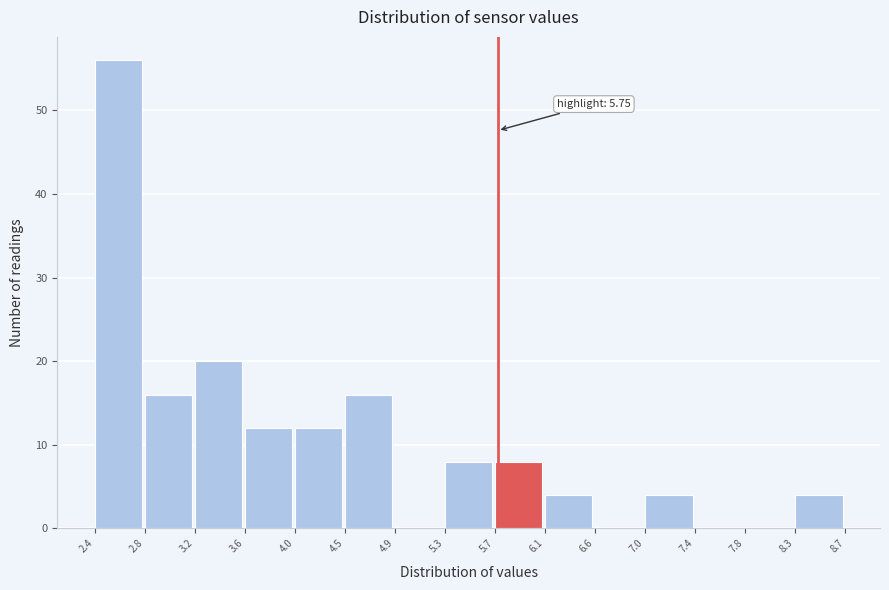

Over which range of the x-axis is the bar tallest?

2.4 to 2.8